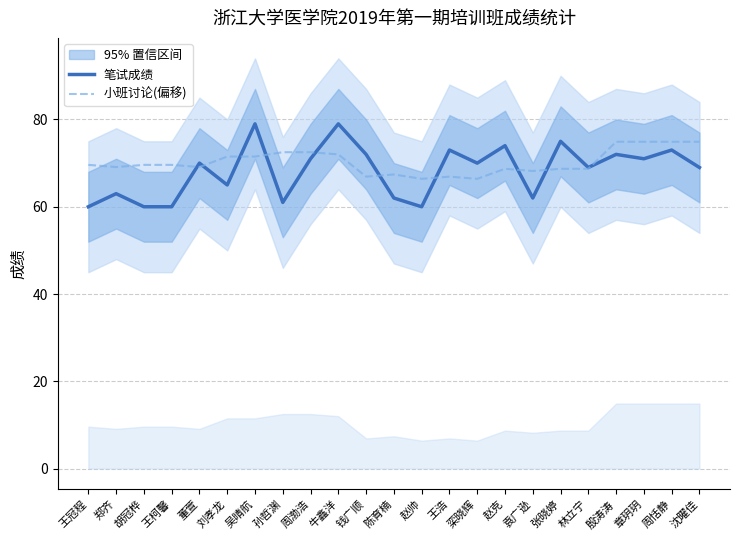

Which has a higher value, 陈育楠 or 王柯馨?

陈育楠